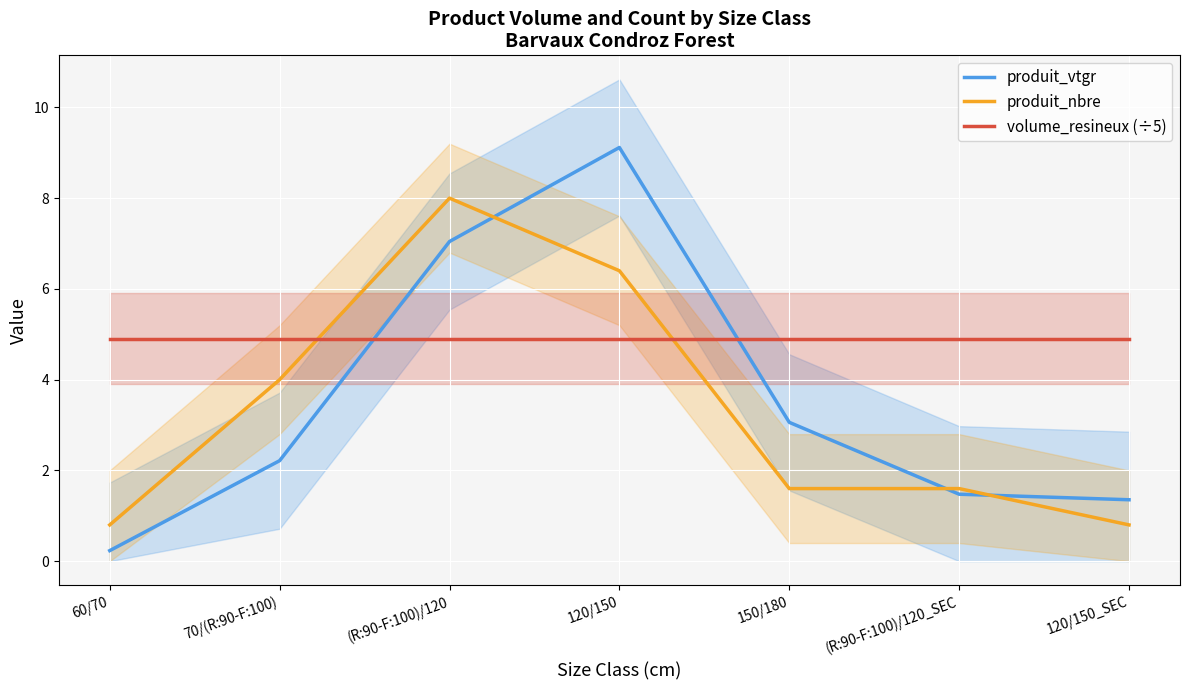

What is the difference between the second highest and minimum values in the produit_vtgr series?

6.8